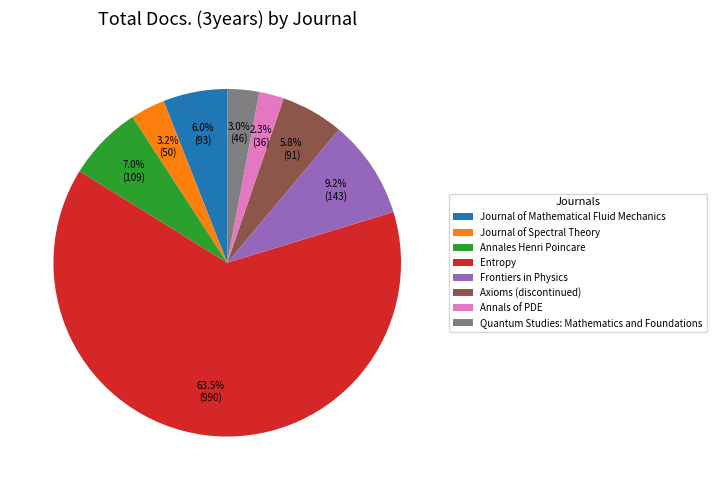

To the nearest percent, what is the difference between the largest and smallest slice percentages?

61%